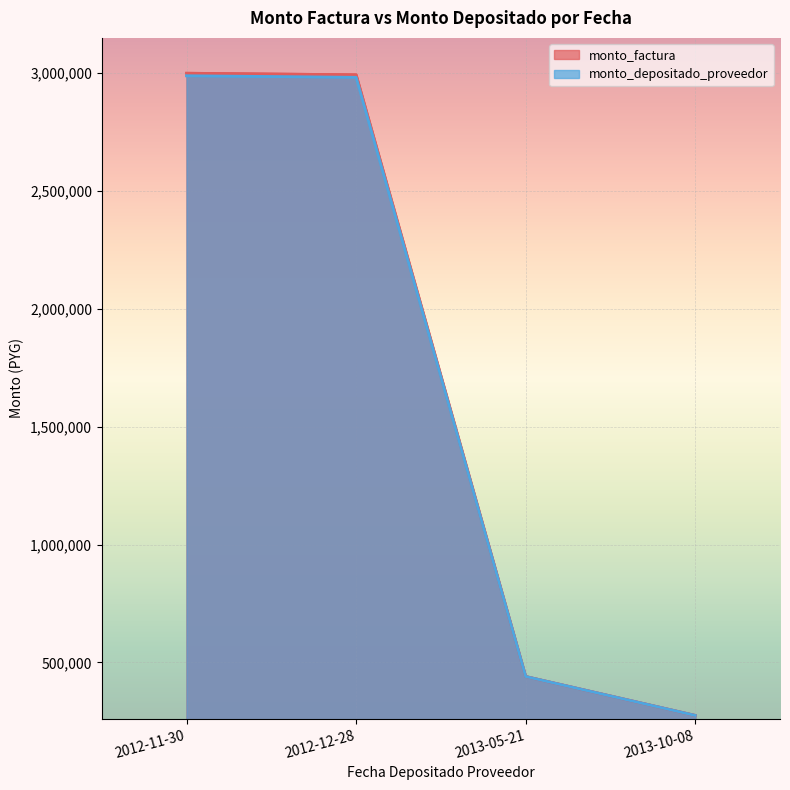

How many data points does each series have?

4